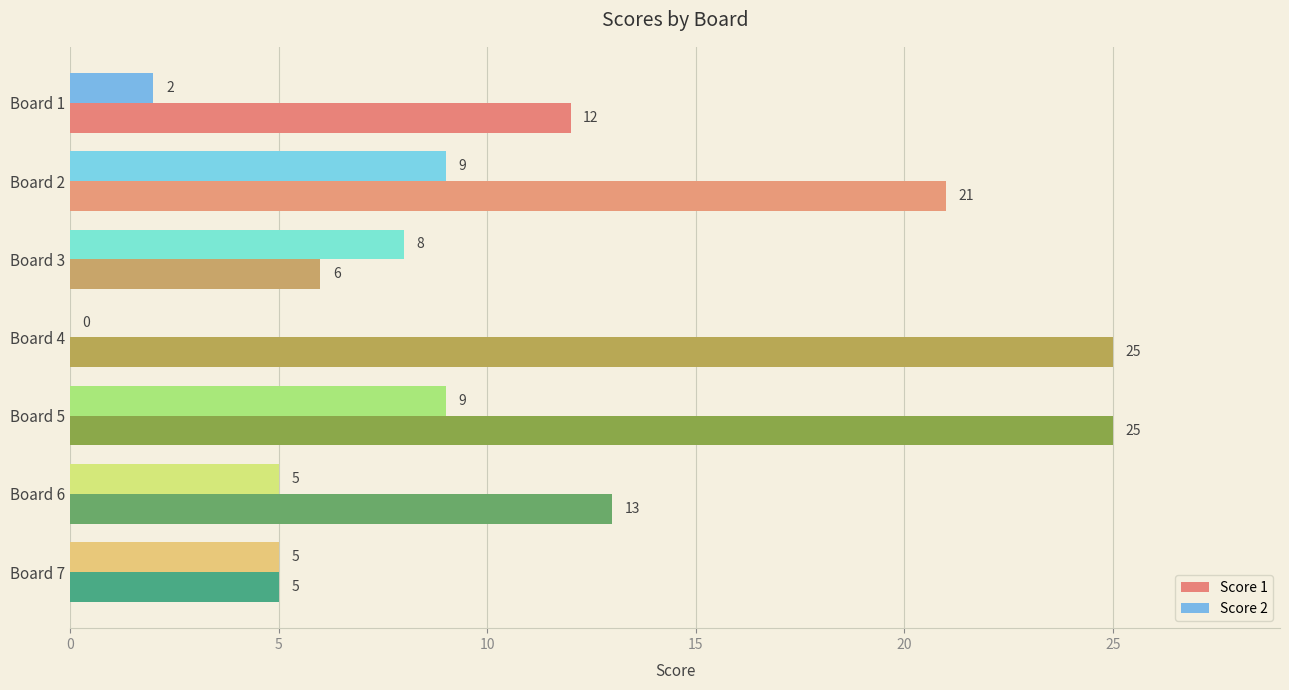

Which series has the largest total across all categories?

Score 1